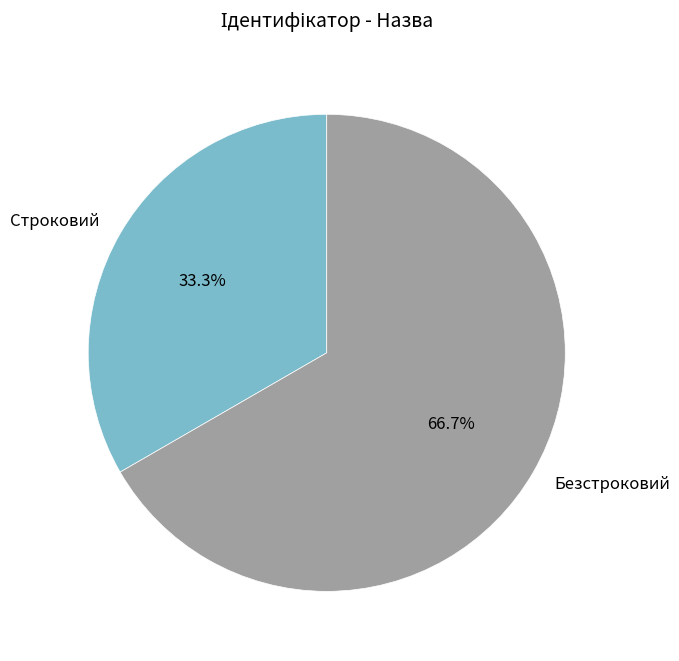

Which category has the smallest portion of the pie?

Строковий